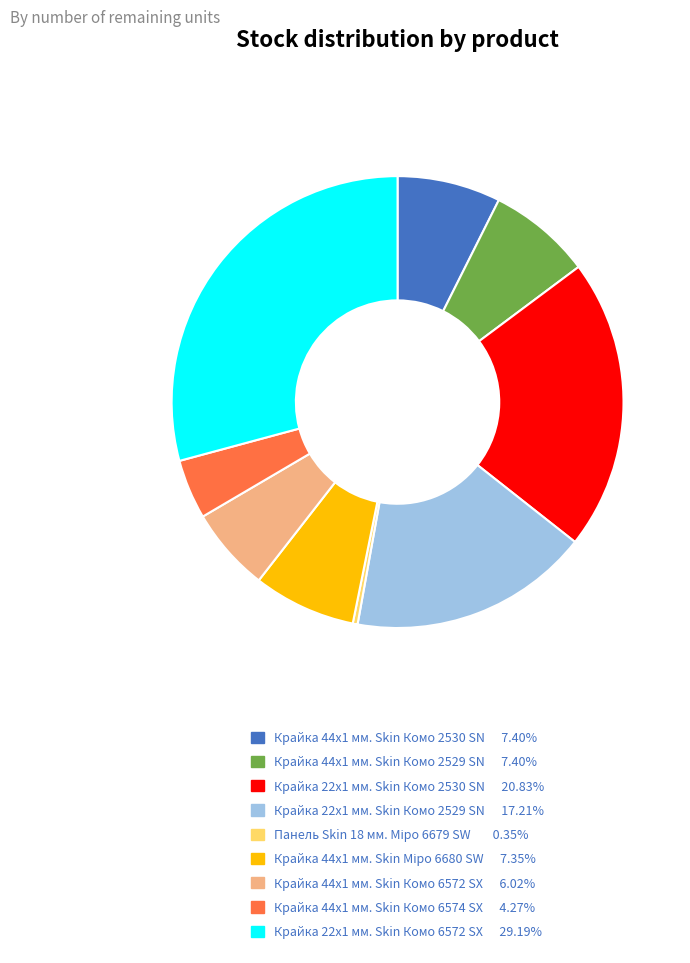

Between Крайка 44x1 мм. Skin Комо 2529 SN and Крайка 44x1 мм. Skin Комо 6572 SX, which is larger?

Крайка 44x1 мм. Skin Комо 2529 SN